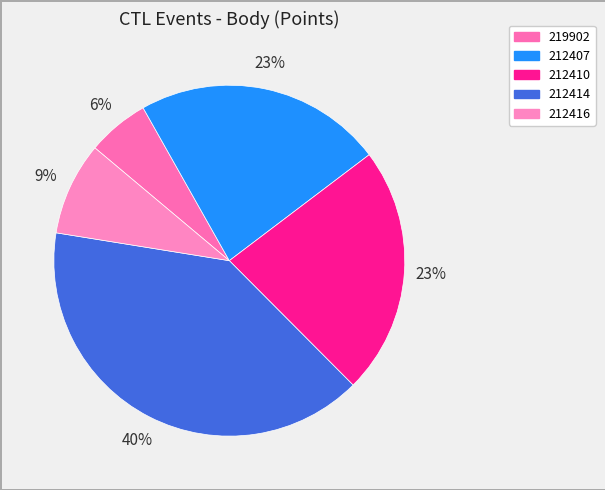

How many slices are in this pie chart?

5